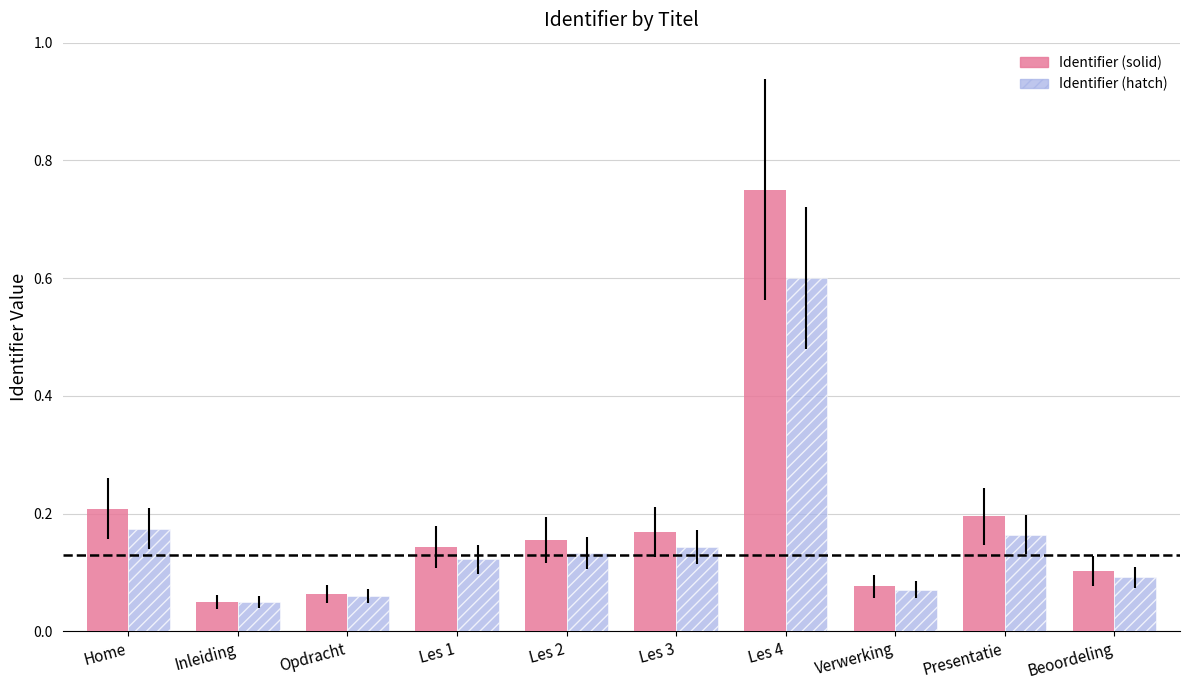

The value of Identifier (hatch) at Les 3 is 0.1. True or false?

True